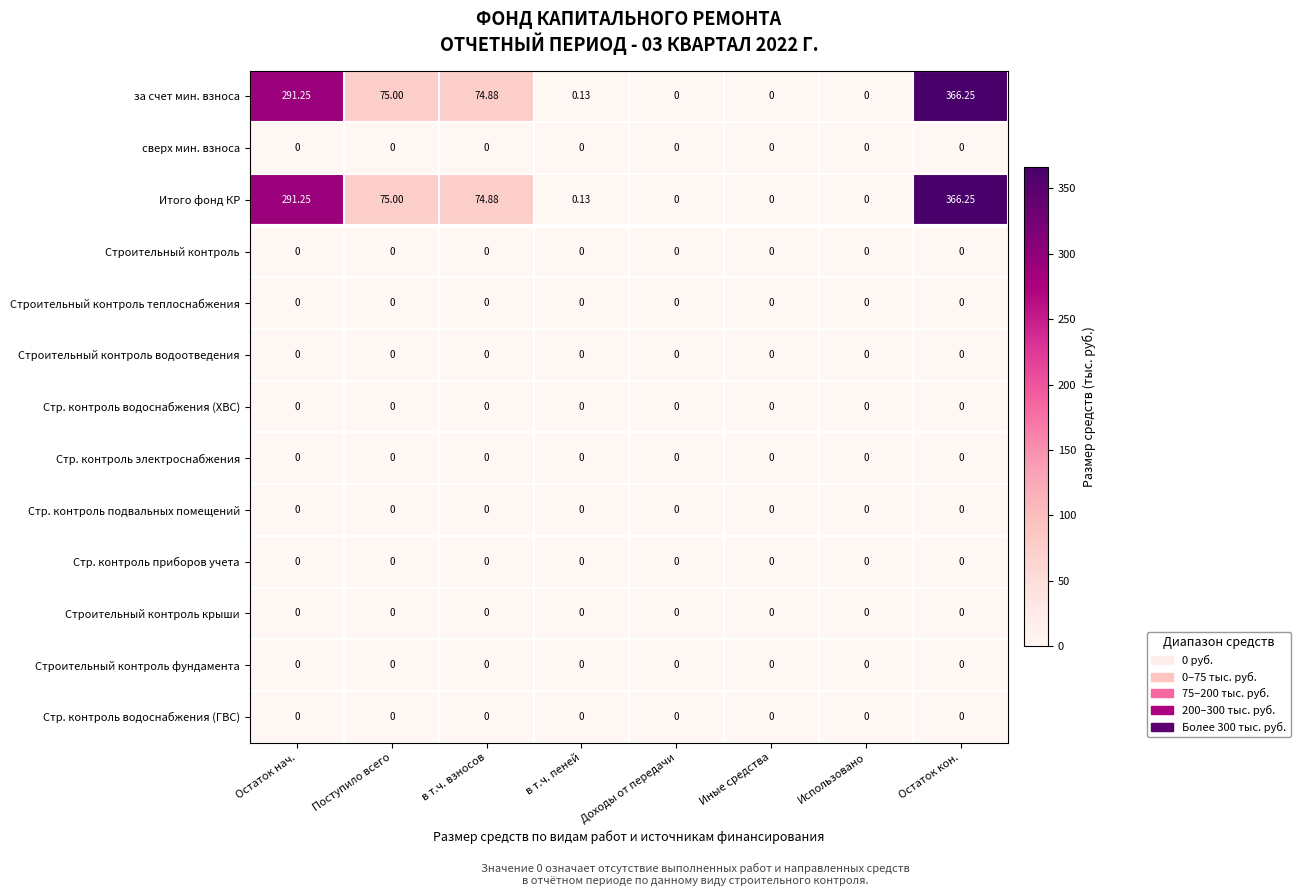

Which category has the highest value across all series?

Остаток кон.